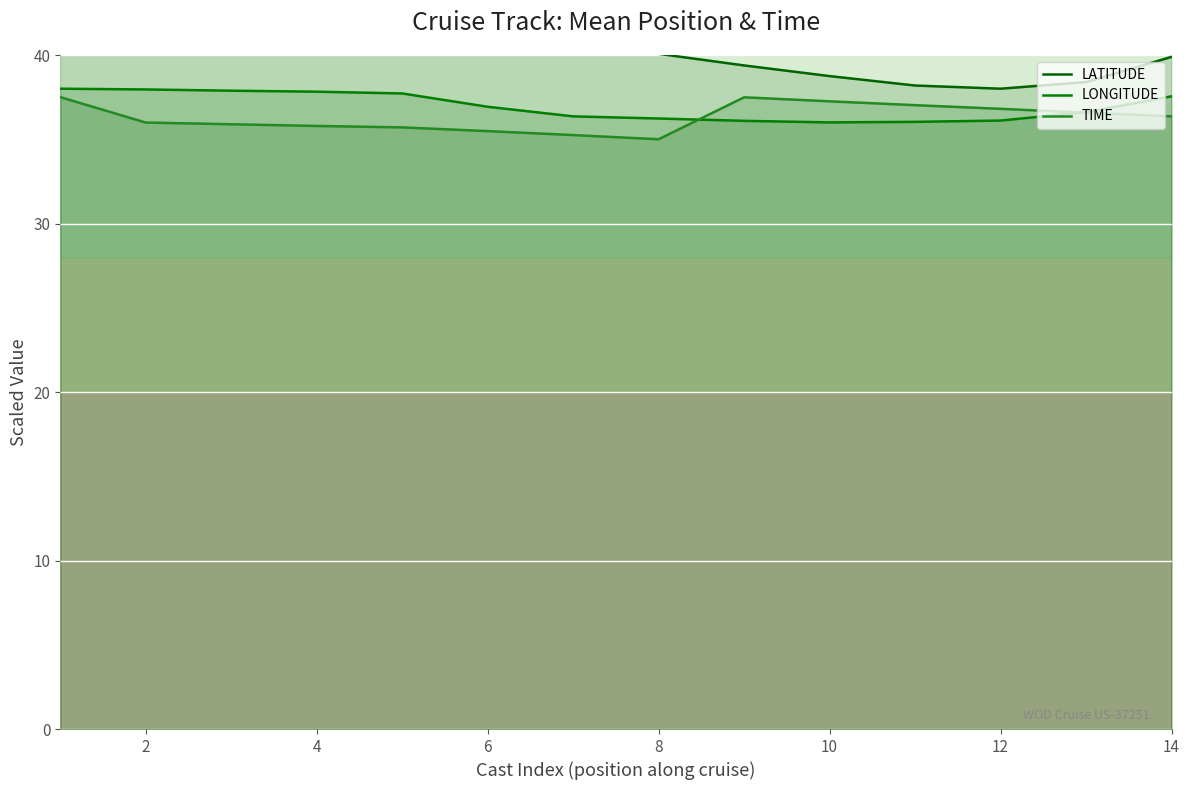

The LONGITUDE series shows 62.4 at 2. True or false?

False